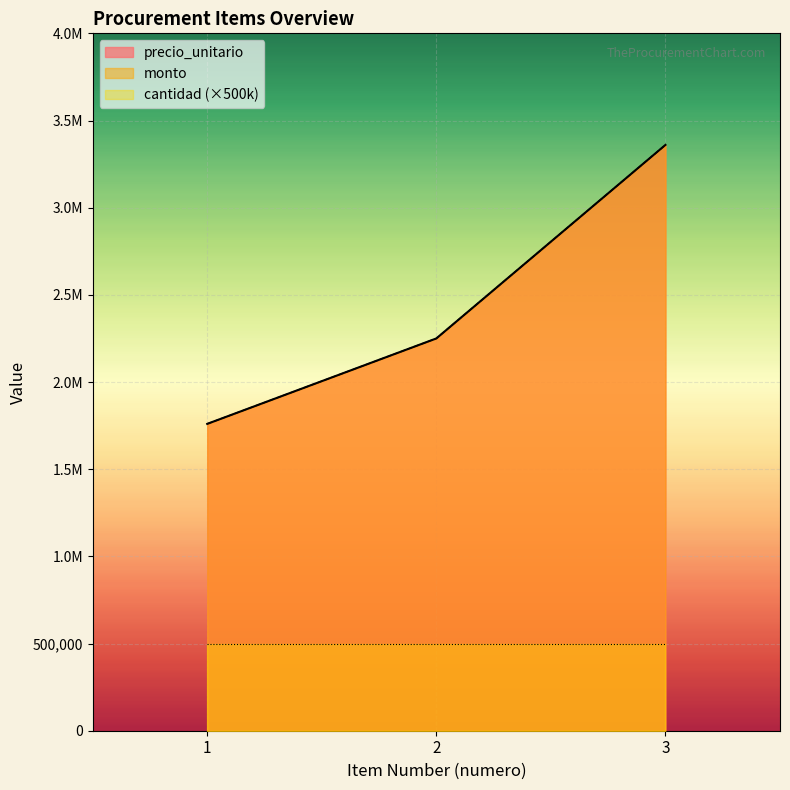

What is the minimum value shown in the chart?

1760000